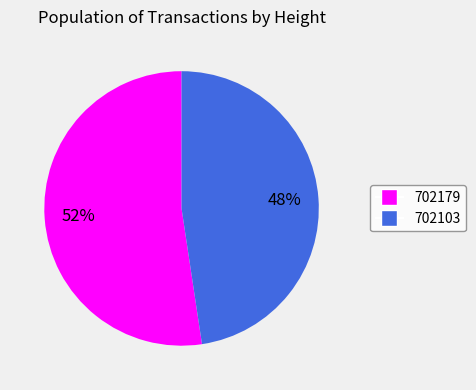

Is it true that 702179 is 52% of the pie?

True